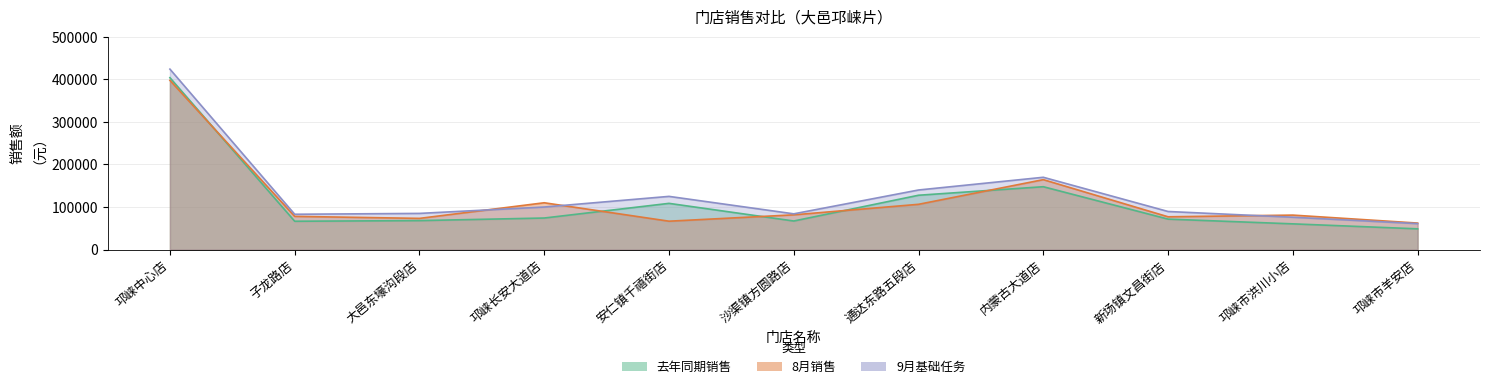

Which category has the highest value in the 去年同期销售 series?

邛崃中心店